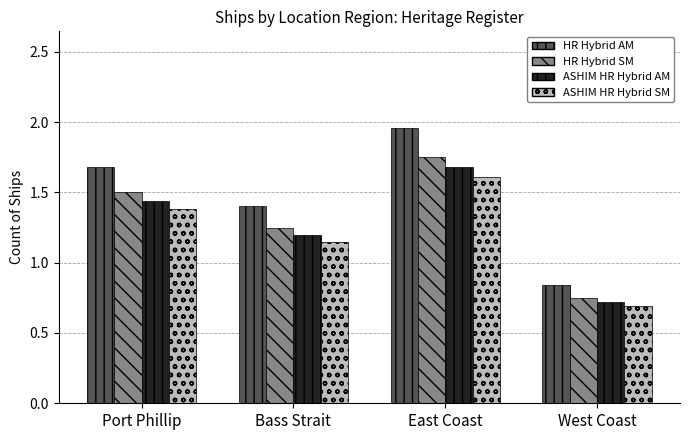

Rank the categories by ASHIM HR Hybrid AM value from highest to lowest.

East Coast, Port Phillip, Bass Strait, West Coast